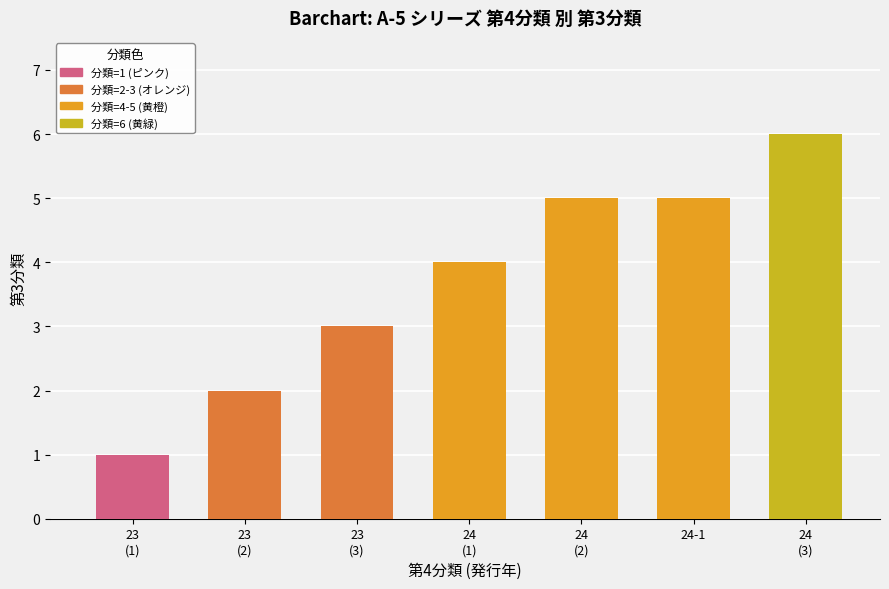

What is the maximum value shown in the chart?

6